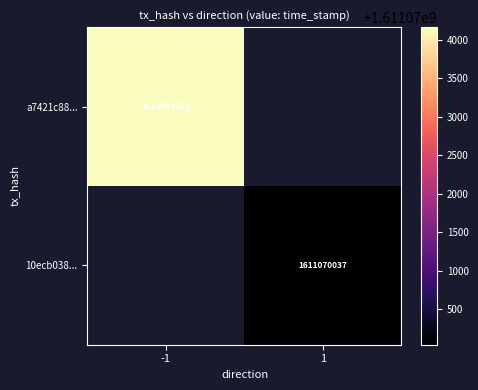

The value of 10ecb038... at 1 is 1611070037. True or false?

True